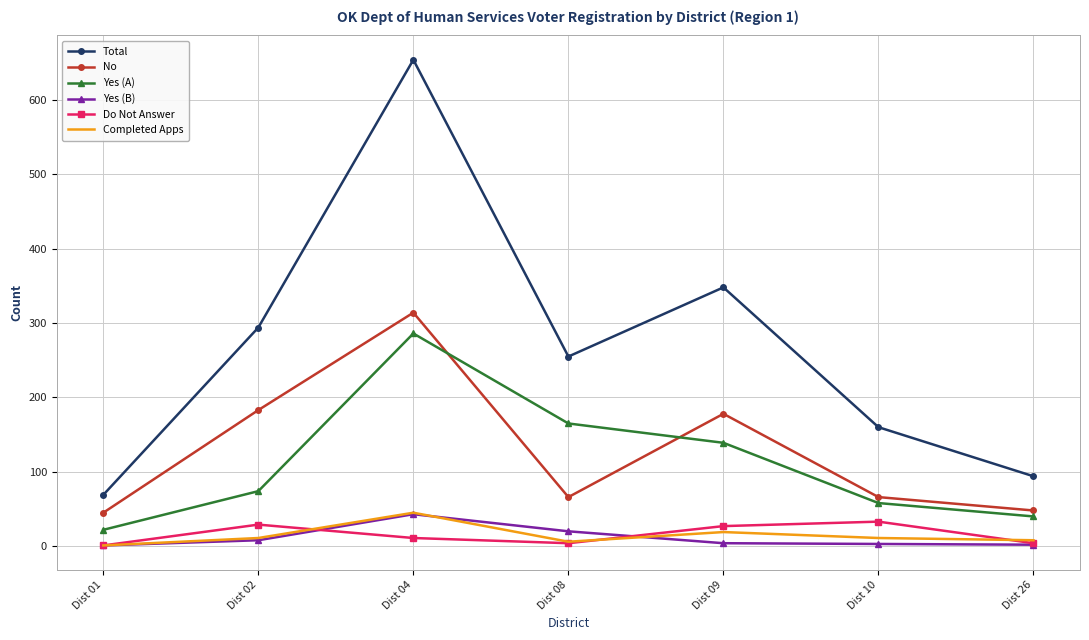

Which series has the widest spread of values?

Total